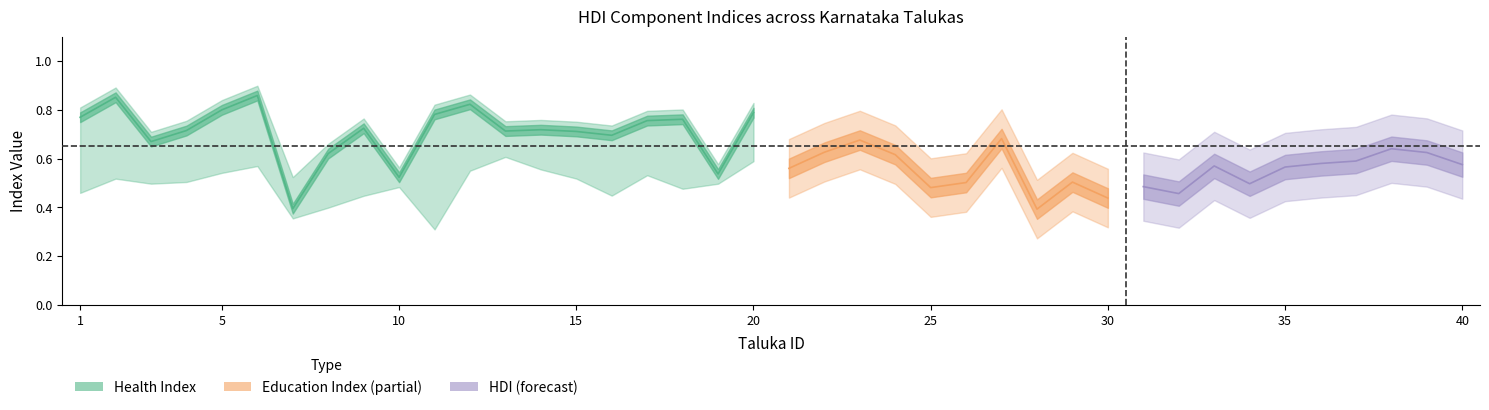

What is the spread (max minus min) of values at 1?

0.3